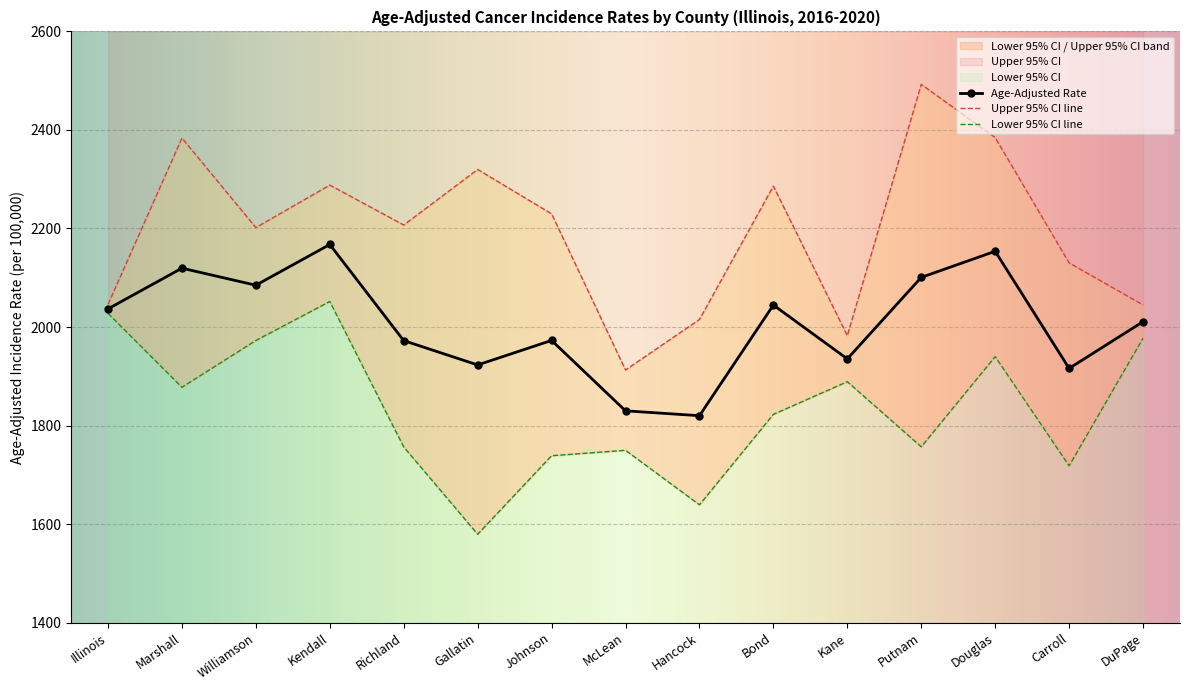

At how many categories does at least one series exceed 2179?

9